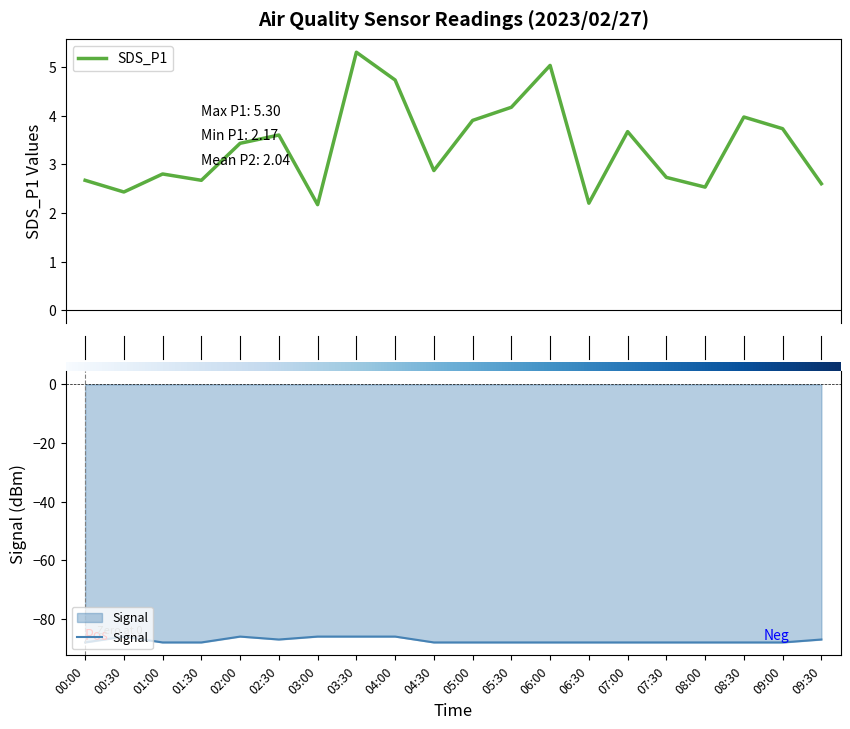

Reading left to right, transcribe all the data shown in this chart.

SDS_P1: 2.7	2.4	2.8	2.7	3.4	3.6	2.2	5.3	4.7	2.9	3.9	4.2	5.0	2.2	3.7	2.7	2.5	4.0	3.7	2.6
Signal: -88.0	-86.0	-88.0	-88.0	-86.0	-87.0	-86.0	-86.0	-86.0	-88.0	-88.0	-88.0	-88.0	-88.0	-88.0	-88.0	-88.0	-88.0	-88.0	-87.0